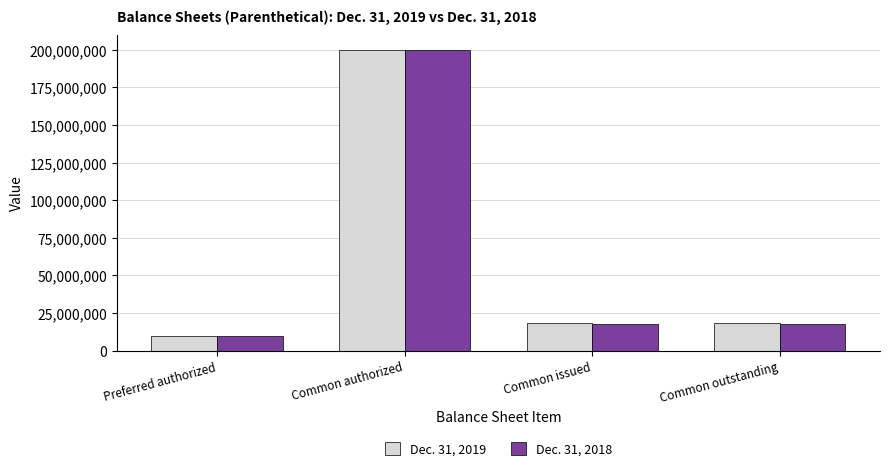

What is the average value of the Dec. 31, 2018 series?

61372000